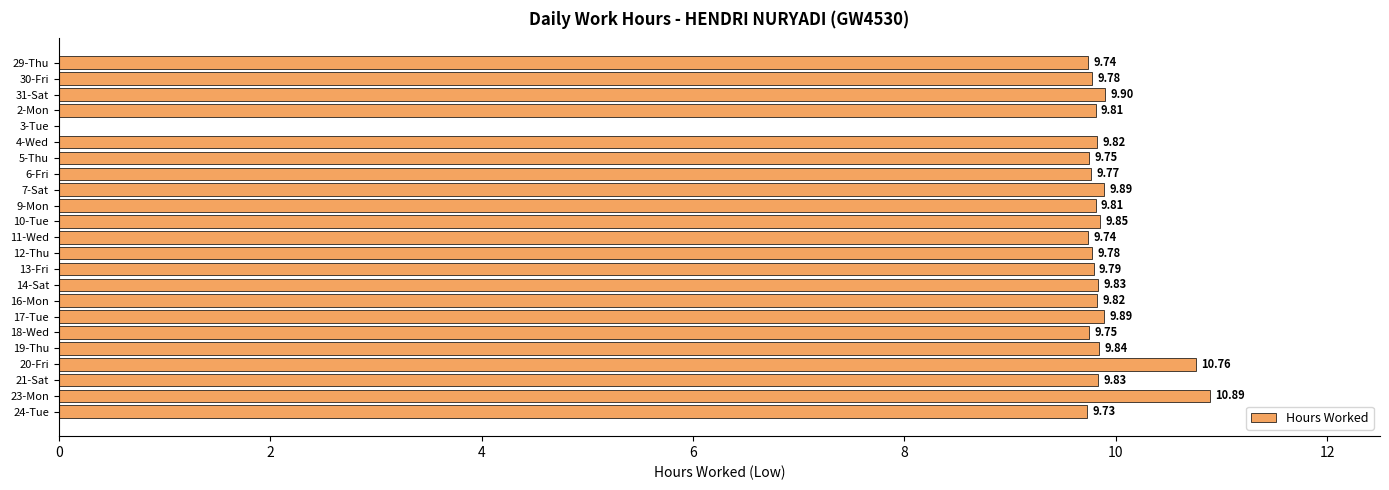

Which has a higher value, 11-Wed or 5-Thu?

5-Thu